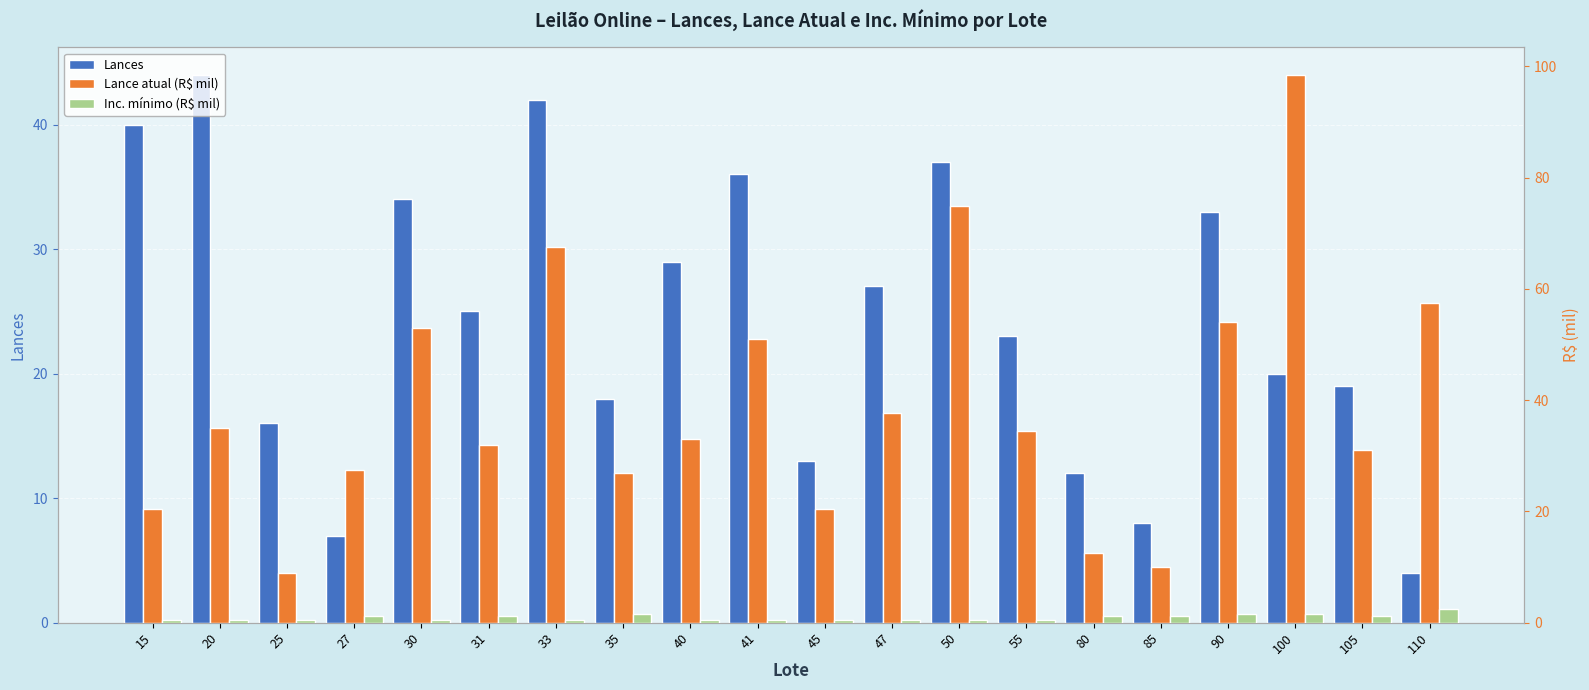

What is the average value of the Lances series?

24.4